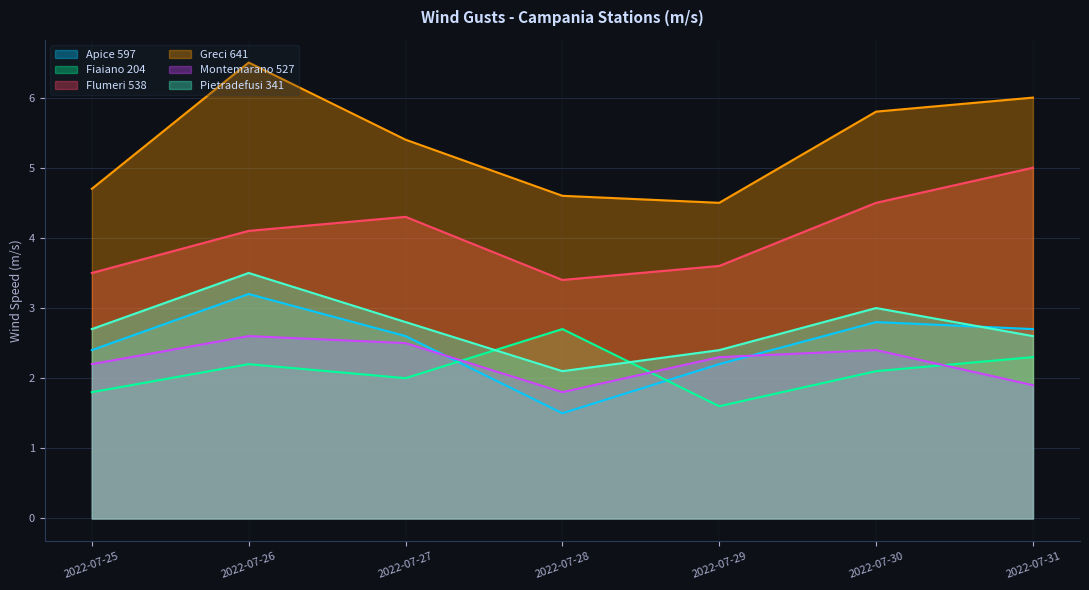

In Greci 641, how many points are higher than both neighbors (excluding endpoints)?

1